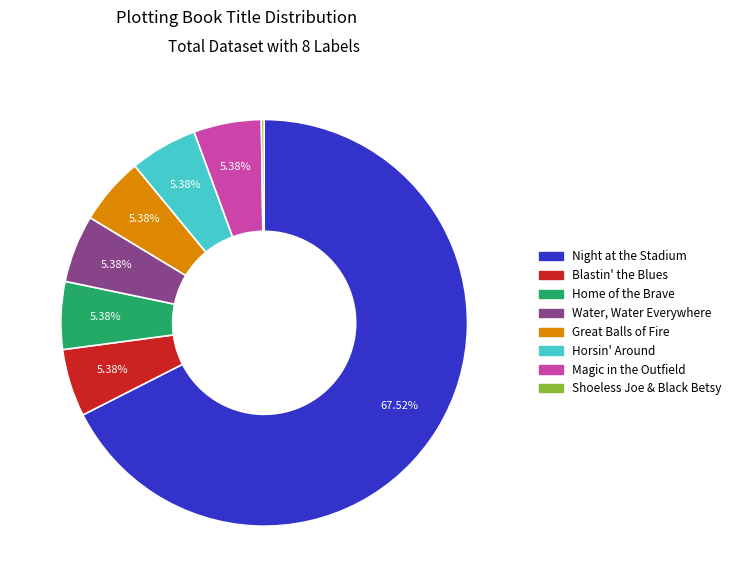

Approximately how many times larger is the value at Great Balls of Fire compared to Home of the Brave?

1.0